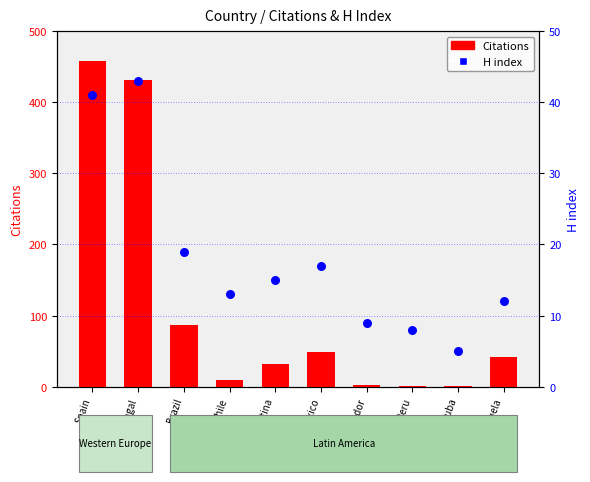

What are all the series names shown in the legend?

Citations, H index